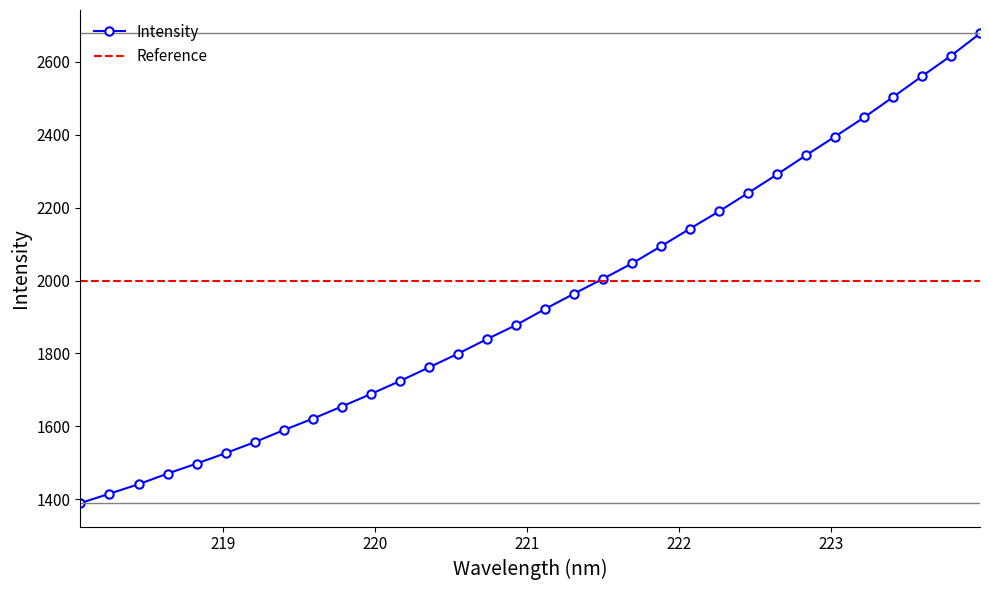

Reading left to right, list all the values displayed in this chart.

218.0596=1389.4	218.2508=1415.2	218.442=1441.1	218.6332=1470.4	218.8244=1497.8	219.0156=1526.4	219.2067=1556.7	219.3979=1589.6	219.589=1620.9	219.7801=1654.4	219.9712=1688.6	220.1623=1724.2	220.3533=1761.6	220.5444=1799.3	220.7354=1839.2	220.9264=1877.8	221.1174=1921.8	221.3083=1963.9	221.4993=2004.9	221.6902=2046.9	221.8812=2094.1	222.0721=2142.4	222.263=2189.8	222.4538=2240.1	222.6447=2291.1	222.8355=2343.7	223.0264=2395.0	223.2172=2447.4	223.408=2503.3	223.5987=2560.6	223.7895=2616.7	223.9802=2677.8